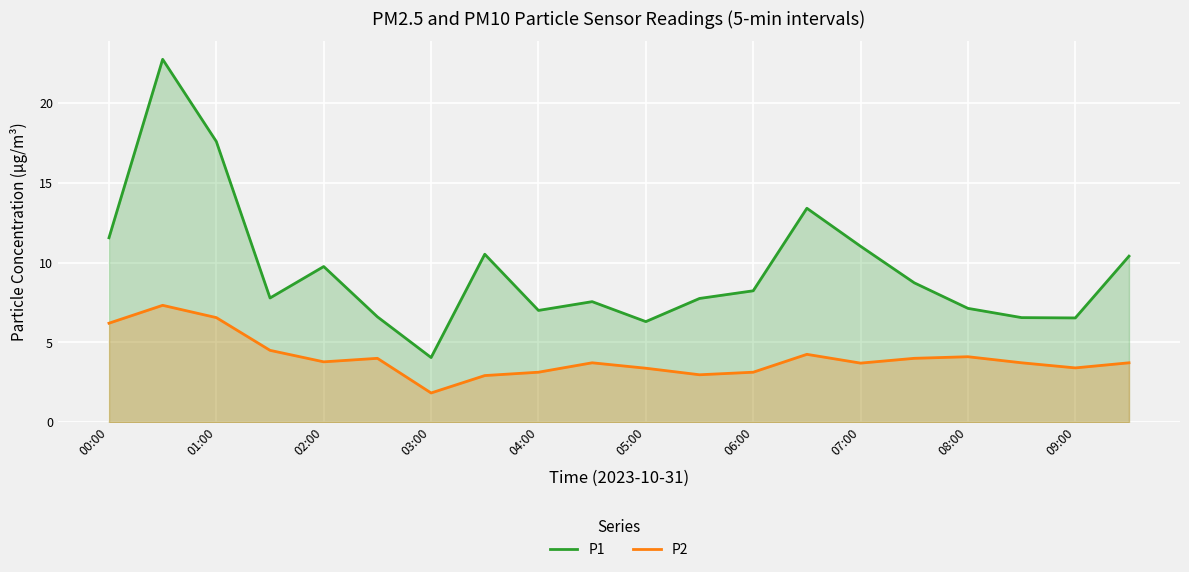

What value does the P1 series have at 00:00?

11.6